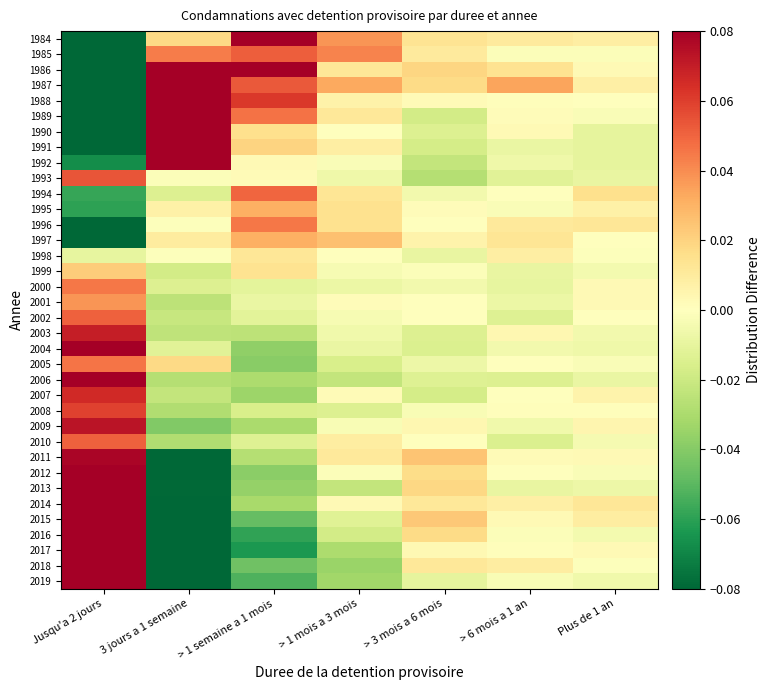

Reading right to left, transcribe all the data shown in this chart.

1984: Plus de 1 an=0.0	> 6 mois a 1 an=0.0	> 3 mois a 6 mois=0.0	> 1 mois a 3 mois=0.0	> 1 semaine a 1 mois=0.1	3 jours a 1 semaine=0.0	Jusqu'a 2 jours=-0.2
1985: Plus de 1 an=-0.0	> 6 mois a 1 an=-0.0	> 3 mois a 6 mois=0.0	> 1 mois a 3 mois=0.0	> 1 semaine a 1 mois=0.1	3 jours a 1 semaine=0.0	Jusqu'a 2 jours=-0.1
1986: Plus de 1 an=0.0	> 6 mois a 1 an=0.0	> 3 mois a 6 mois=0.0	> 1 mois a 3 mois=0.0	> 1 semaine a 1 mois=0.1	3 jours a 1 semaine=0.1	Jusqu'a 2 jours=-0.2
1987: Plus de 1 an=0.0	> 6 mois a 1 an=0.0	> 3 mois a 6 mois=0.0	> 1 mois a 3 mois=0.0	> 1 semaine a 1 mois=0.1	3 jours a 1 semaine=0.1	Jusqu'a 2 jours=-0.2
1988: Plus de 1 an=-0.0	> 6 mois a 1 an=0.0	> 3 mois a 6 mois=0.0	> 1 mois a 3 mois=0.0	> 1 semaine a 1 mois=0.1	3 jours a 1 semaine=0.1	Jusqu'a 2 jours=-0.2
1989: Plus de 1 an=-0.0	> 6 mois a 1 an=0.0	> 3 mois a 6 mois=-0.0	> 1 mois a 3 mois=0.0	> 1 semaine a 1 mois=0.0	3 jours a 1 semaine=0.3	Jusqu'a 2 jours=-0.3
1990: Plus de 1 an=-0.0	> 6 mois a 1 an=0.0	> 3 mois a 6 mois=-0.0	> 1 mois a 3 mois=-0.0	> 1 semaine a 1 mois=0.0	3 jours a 1 semaine=0.2	Jusqu'a 2 jours=-0.2
1991: Plus de 1 an=-0.0	> 6 mois a 1 an=-0.0	> 3 mois a 6 mois=-0.0	> 1 mois a 3 mois=0.0	> 1 semaine a 1 mois=0.0	3 jours a 1 semaine=0.1	Jusqu'a 2 jours=-0.1
1992: Plus de 1 an=-0.0	> 6 mois a 1 an=-0.0	> 3 mois a 6 mois=-0.0	> 1 mois a 3 mois=-0.0	> 1 semaine a 1 mois=0.0	3 jours a 1 semaine=0.1	Jusqu'a 2 jours=-0.1
1993: Plus de 1 an=-0.0	> 6 mois a 1 an=-0.0	> 3 mois a 6 mois=-0.0	> 1 mois a 3 mois=-0.0	> 1 semaine a 1 mois=0.0	3 jours a 1 semaine=-0.0	Jusqu'a 2 jours=0.1
1994: Plus de 1 an=0.0	> 6 mois a 1 an=-0.0	> 3 mois a 6 mois=-0.0	> 1 mois a 3 mois=0.0	> 1 semaine a 1 mois=0.0	3 jours a 1 semaine=-0.0	Jusqu'a 2 jours=-0.1
1995: Plus de 1 an=0.0	> 6 mois a 1 an=-0.0	> 3 mois a 6 mois=0.0	> 1 mois a 3 mois=0.0	> 1 semaine a 1 mois=0.0	3 jours a 1 semaine=0.0	Jusqu'a 2 jours=-0.1
1996: Plus de 1 an=0.0	> 6 mois a 1 an=0.0	> 3 mois a 6 mois=-0.0	> 1 mois a 3 mois=0.0	> 1 semaine a 1 mois=0.0	3 jours a 1 semaine=-0.0	Jusqu'a 2 jours=-0.1
1997: Plus de 1 an=-0.0	> 6 mois a 1 an=0.0	> 3 mois a 6 mois=0.0	> 1 mois a 3 mois=0.0	> 1 semaine a 1 mois=0.0	3 jours a 1 semaine=0.0	Jusqu'a 2 jours=-0.1
1998: Plus de 1 an=-0.0	> 6 mois a 1 an=0.0	> 3 mois a 6 mois=-0.0	> 1 mois a 3 mois=0.0	> 1 semaine a 1 mois=0.0	3 jours a 1 semaine=-0.0	Jusqu'a 2 jours=-0.0
1999: Plus de 1 an=-0.0	> 6 mois a 1 an=-0.0	> 3 mois a 6 mois=-0.0	> 1 mois a 3 mois=-0.0	> 1 semaine a 1 mois=0.0	3 jours a 1 semaine=-0.0	Jusqu'a 2 jours=0.0
2000: Plus de 1 an=0.0	> 6 mois a 1 an=-0.0	> 3 mois a 6 mois=-0.0	> 1 mois a 3 mois=-0.0	> 1 semaine a 1 mois=-0.0	3 jours a 1 semaine=-0.0	Jusqu'a 2 jours=0.0
2001: Plus de 1 an=0.0	> 6 mois a 1 an=-0.0	> 3 mois a 6 mois=-0.0	> 1 mois a 3 mois=0.0	> 1 semaine a 1 mois=-0.0	3 jours a 1 semaine=-0.0	Jusqu'a 2 jours=0.0
2002: Plus de 1 an=-0.0	> 6 mois a 1 an=-0.0	> 3 mois a 6 mois=-0.0	> 1 mois a 3 mois=-0.0	> 1 semaine a 1 mois=-0.0	3 jours a 1 semaine=-0.0	Jusqu'a 2 jours=0.1
2003: Plus de 1 an=-0.0	> 6 mois a 1 an=0.0	> 3 mois a 6 mois=-0.0	> 1 mois a 3 mois=-0.0	> 1 semaine a 1 mois=-0.0	3 jours a 1 semaine=-0.0	Jusqu'a 2 jours=0.1
2004: Plus de 1 an=-0.0	> 6 mois a 1 an=-0.0	> 3 mois a 6 mois=-0.0	> 1 mois a 3 mois=-0.0	> 1 semaine a 1 mois=-0.0	3 jours a 1 semaine=-0.0	Jusqu'a 2 jours=0.1
2005: Plus de 1 an=-0.0	> 6 mois a 1 an=0.0	> 3 mois a 6 mois=-0.0	> 1 mois a 3 mois=-0.0	> 1 semaine a 1 mois=-0.0	3 jours a 1 semaine=0.0	Jusqu'a 2 jours=0.0
2006: Plus de 1 an=-0.0	> 6 mois a 1 an=-0.0	> 3 mois a 6 mois=-0.0	> 1 mois a 3 mois=-0.0	> 1 semaine a 1 mois=-0.0	3 jours a 1 semaine=-0.0	Jusqu'a 2 jours=0.1
2007: Plus de 1 an=0.0	> 6 mois a 1 an=0.0	> 3 mois a 6 mois=-0.0	> 1 mois a 3 mois=0.0	> 1 semaine a 1 mois=-0.0	3 jours a 1 semaine=-0.0	Jusqu'a 2 jours=0.1
2008: Plus de 1 an=0.0	> 6 mois a 1 an=0.0	> 3 mois a 6 mois=-0.0	> 1 mois a 3 mois=-0.0	> 1 semaine a 1 mois=-0.0	3 jours a 1 semaine=-0.0	Jusqu'a 2 jours=0.1
2009: Plus de 1 an=0.0	> 6 mois a 1 an=-0.0	> 3 mois a 6 mois=0.0	> 1 mois a 3 mois=-0.0	> 1 semaine a 1 mois=-0.0	3 jours a 1 semaine=-0.0	Jusqu'a 2 jours=0.1
2010: Plus de 1 an=-0.0	> 6 mois a 1 an=-0.0	> 3 mois a 6 mois=0.0	> 1 mois a 3 mois=0.0	> 1 semaine a 1 mois=-0.0	3 jours a 1 semaine=-0.0	Jusqu'a 2 jours=0.1
2011: Plus de 1 an=0.0	> 6 mois a 1 an=0.0	> 3 mois a 6 mois=0.0	> 1 mois a 3 mois=0.0	> 1 semaine a 1 mois=-0.0	3 jours a 1 semaine=-0.1	Jusqu'a 2 jours=0.1
2012: Plus de 1 an=-0.0	> 6 mois a 1 an=-0.0	> 3 mois a 6 mois=0.0	> 1 mois a 3 mois=-0.0	> 1 semaine a 1 mois=-0.0	3 jours a 1 semaine=-0.1	Jusqu'a 2 jours=0.1
2013: Plus de 1 an=-0.0	> 6 mois a 1 an=-0.0	> 3 mois a 6 mois=0.0	> 1 mois a 3 mois=-0.0	> 1 semaine a 1 mois=-0.0	3 jours a 1 semaine=-0.1	Jusqu'a 2 jours=0.1
2014: Plus de 1 an=0.0	> 6 mois a 1 an=0.0	> 3 mois a 6 mois=0.0	> 1 mois a 3 mois=0.0	> 1 semaine a 1 mois=-0.0	3 jours a 1 semaine=-0.1	Jusqu'a 2 jours=0.1
2015: Plus de 1 an=0.0	> 6 mois a 1 an=0.0	> 3 mois a 6 mois=0.0	> 1 mois a 3 mois=-0.0	> 1 semaine a 1 mois=-0.0	3 jours a 1 semaine=-0.1	Jusqu'a 2 jours=0.1
2016: Plus de 1 an=-0.0	> 6 mois a 1 an=-0.0	> 3 mois a 6 mois=0.0	> 1 mois a 3 mois=-0.0	> 1 semaine a 1 mois=-0.1	3 jours a 1 semaine=-0.1	Jusqu'a 2 jours=0.2
2017: Plus de 1 an=0.0	> 6 mois a 1 an=0.0	> 3 mois a 6 mois=0.0	> 1 mois a 3 mois=-0.0	> 1 semaine a 1 mois=-0.1	3 jours a 1 semaine=-0.1	Jusqu'a 2 jours=0.2
2018: Plus de 1 an=-0.0	> 6 mois a 1 an=0.0	> 3 mois a 6 mois=0.0	> 1 mois a 3 mois=-0.0	> 1 semaine a 1 mois=-0.0	3 jours a 1 semaine=-0.1	Jusqu'a 2 jours=0.1
2019: Plus de 1 an=-0.0	> 6 mois a 1 an=-0.0	> 3 mois a 6 mois=-0.0	> 1 mois a 3 mois=-0.0	> 1 semaine a 1 mois=-0.1	3 jours a 1 semaine=-0.1	Jusqu'a 2 jours=0.2